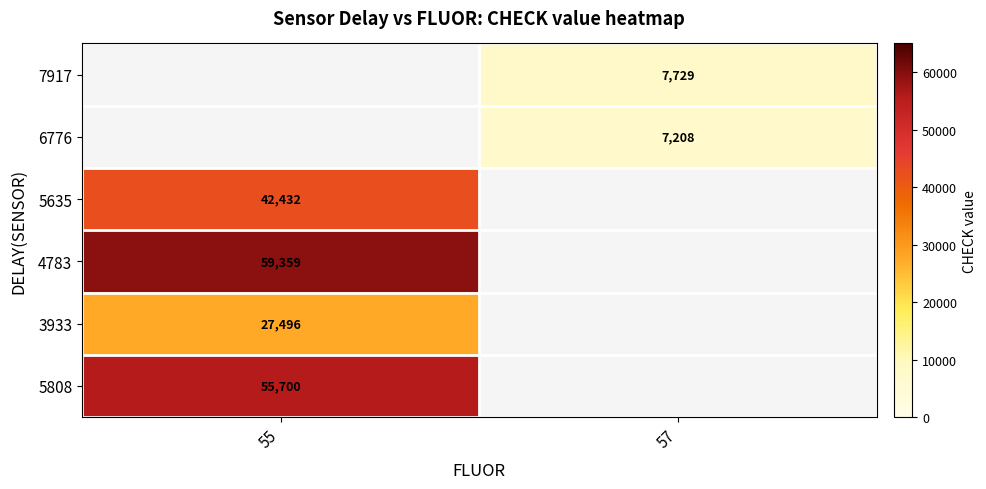

Which label corresponds to the smallest value in the chart?

57